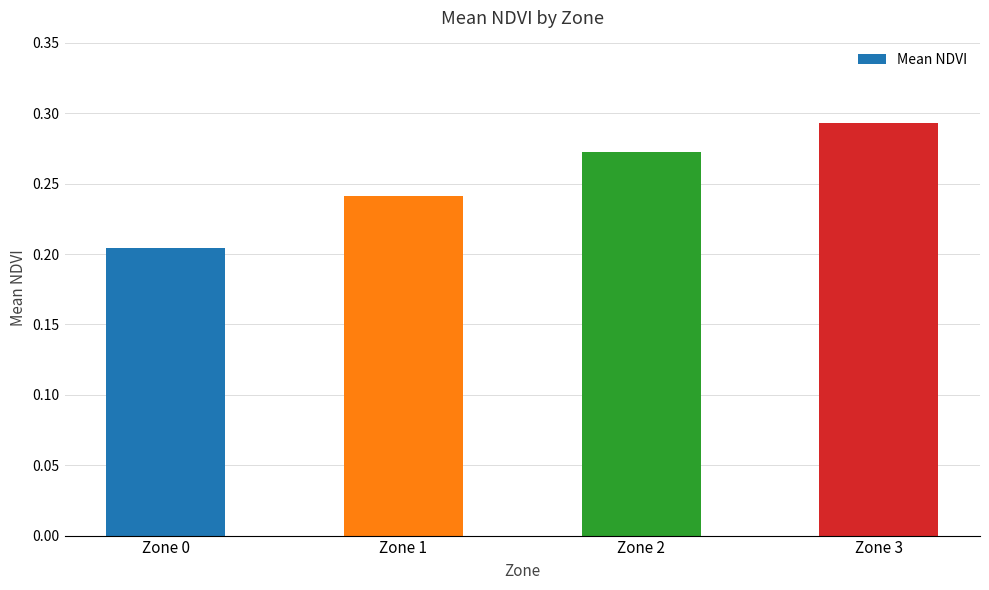

At which category does the chart reach its minimum across all series?

Zone 0